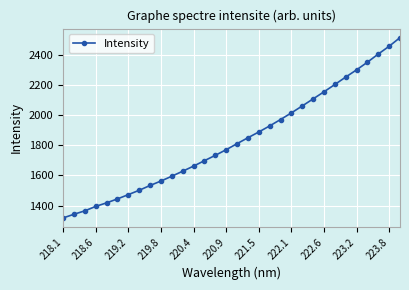

True or false: the data has more than 2 interior local peaks.

False